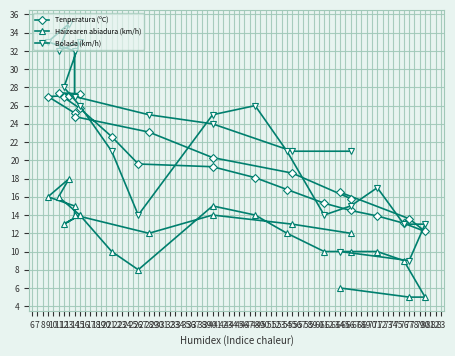

What is the sum of all Tenperatura (ºC) values?

484.7